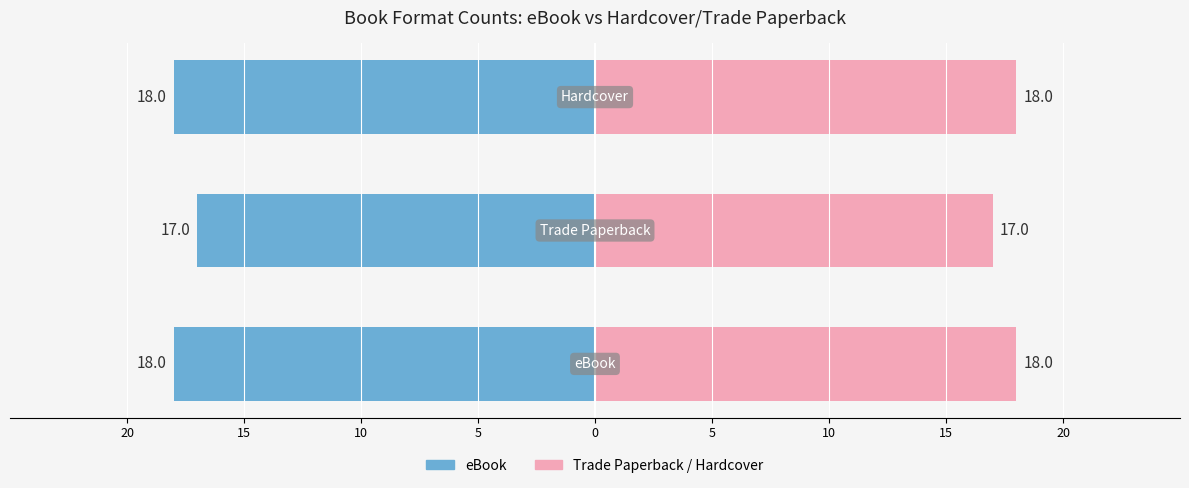

At how many categories does at least one series exceed 5?

3